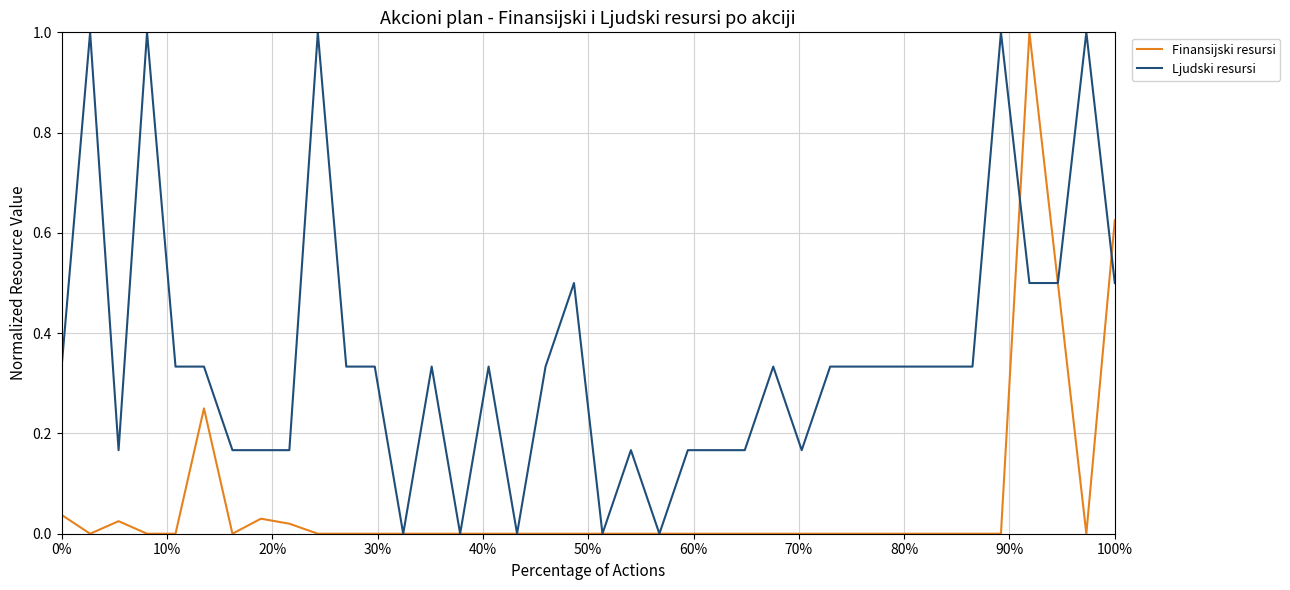

Rank the series by their average value, from lowest to highest.

Finansijski resursi, Ljudski resursi